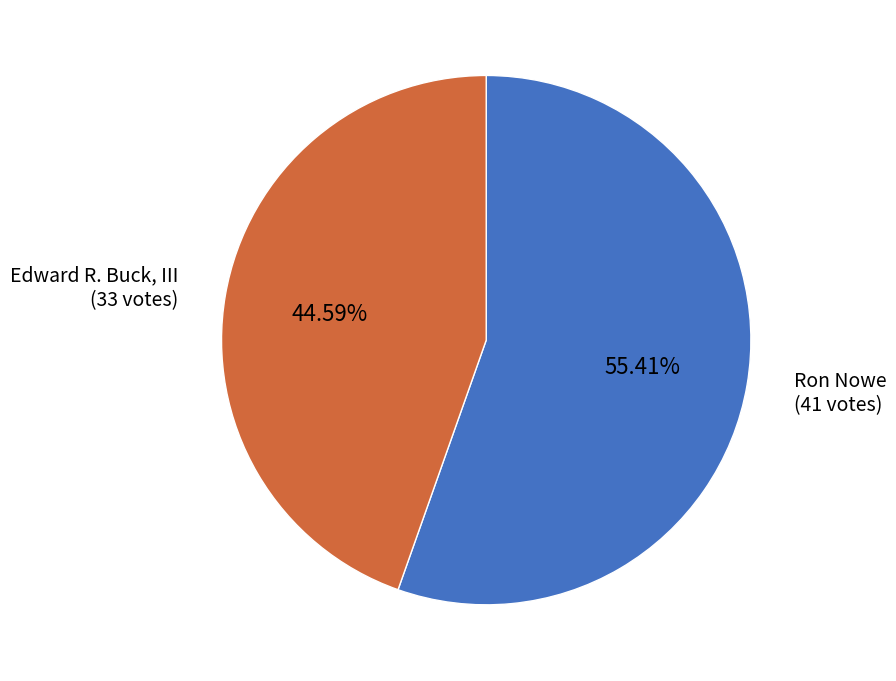

Rank the categories by value from highest to lowest.

Ron Nowe, Edward R. Buck, III